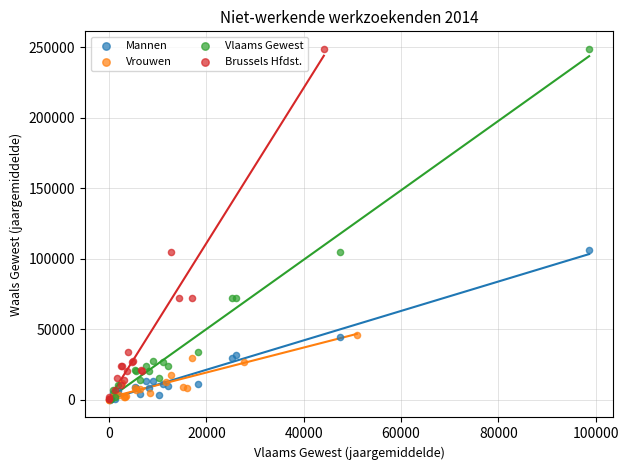

What are all the series names shown in the legend?

Mannen, Vrouwen, Vlaams Gewest, Brussels Hfdst.